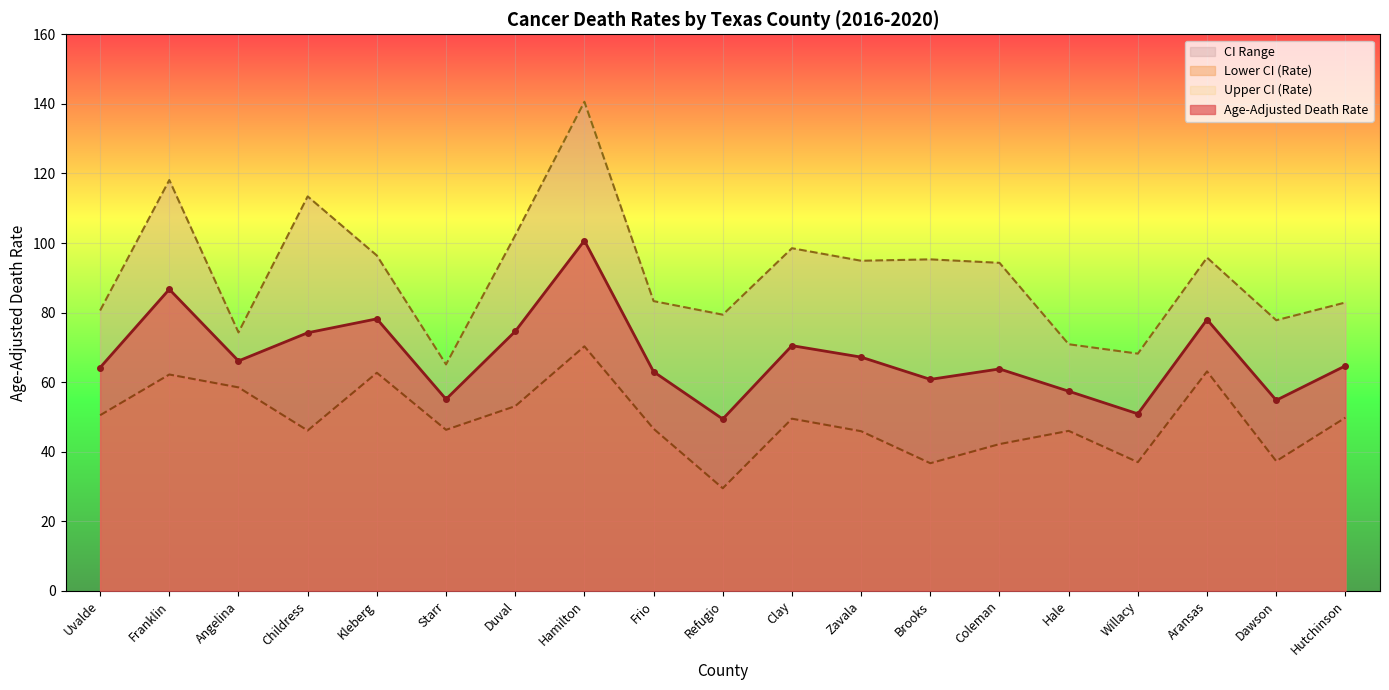

Which series has the largest total across all categories?

Upper CI (Rate)